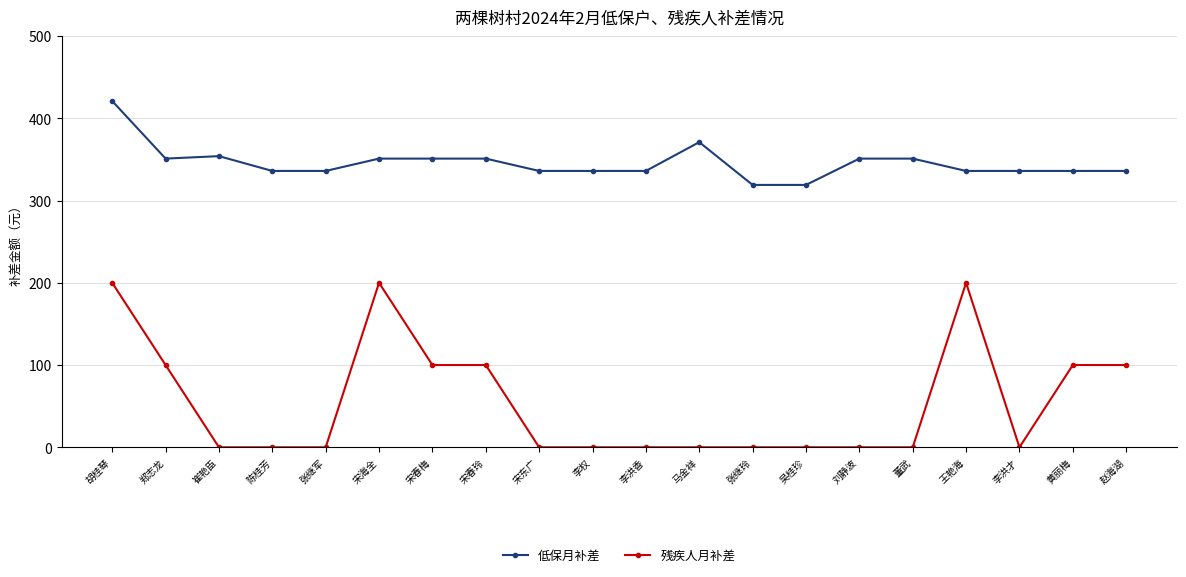

What is the label of the 8th point from the right?

张继玲